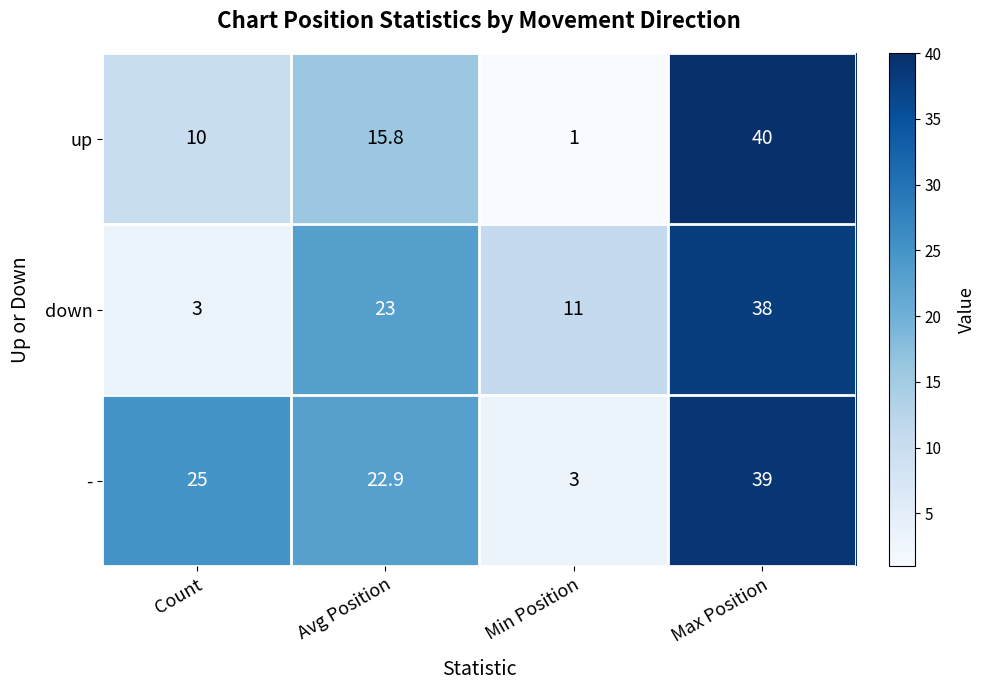

At Count, list the series in order from smallest to largest.

down, up, -